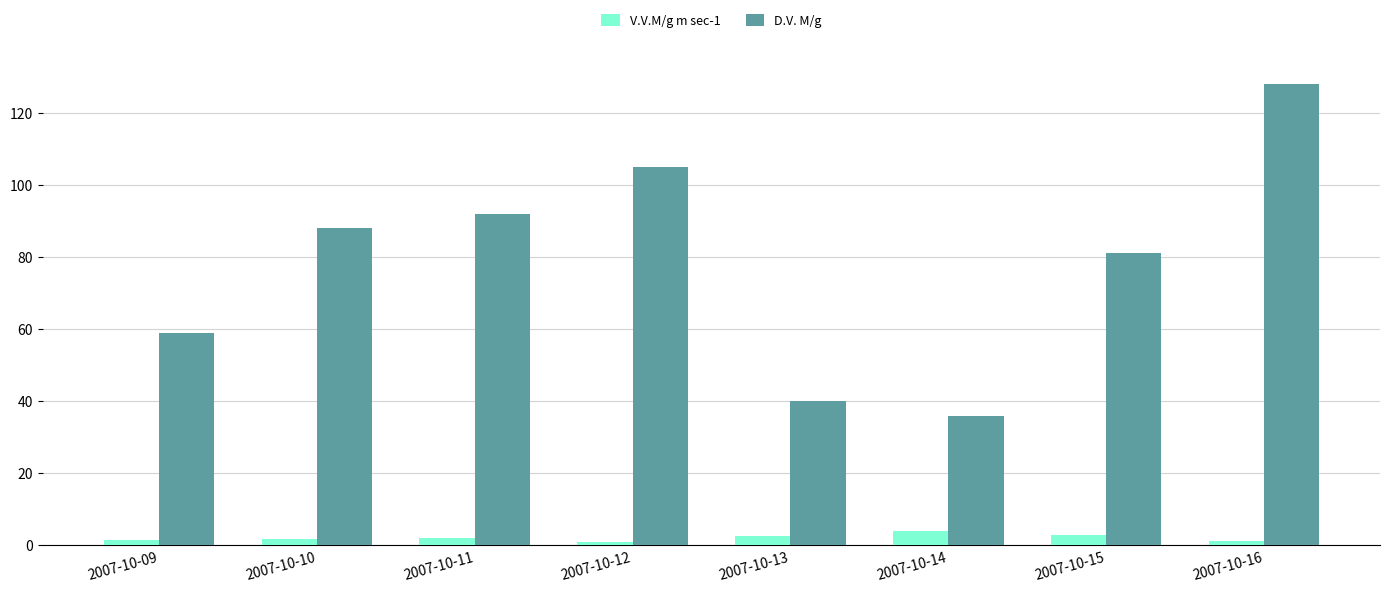

The D.V. M/g series shows 71.2 at 2007-10-13. True or false?

False